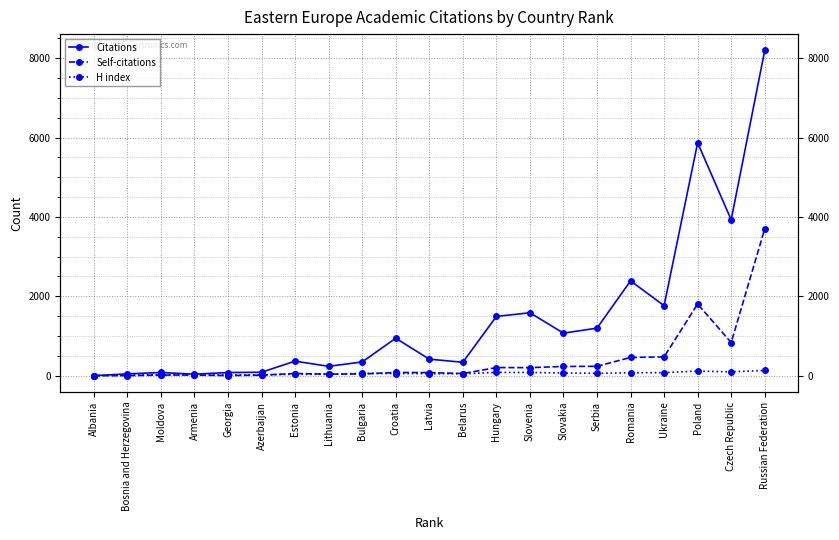

What are all the series names shown in the legend?

Citations, Self-citations, H index